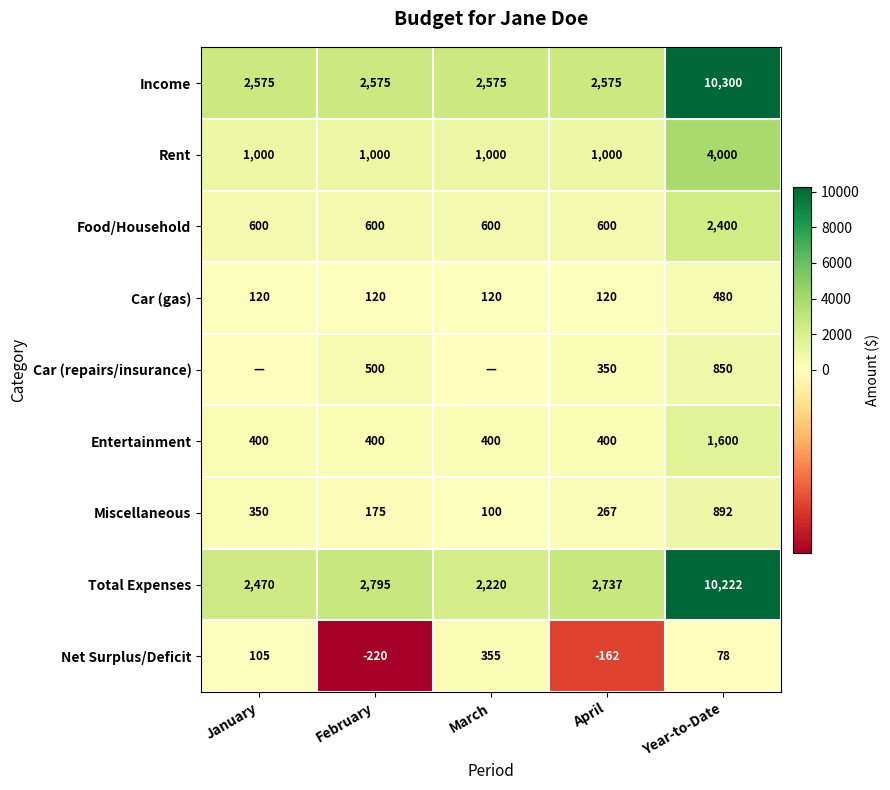

At which label does Miscellaneous reach its minimum?

March